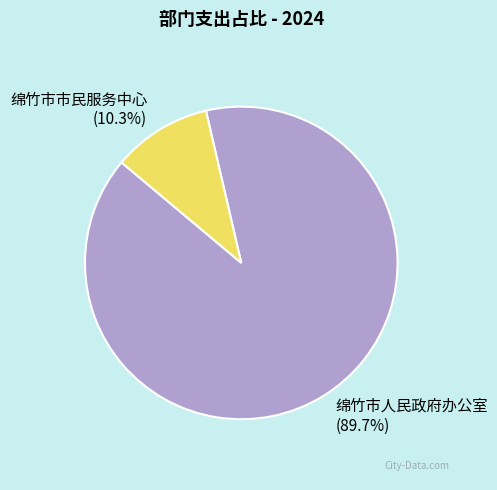

Does any single category account for the majority?

Yes